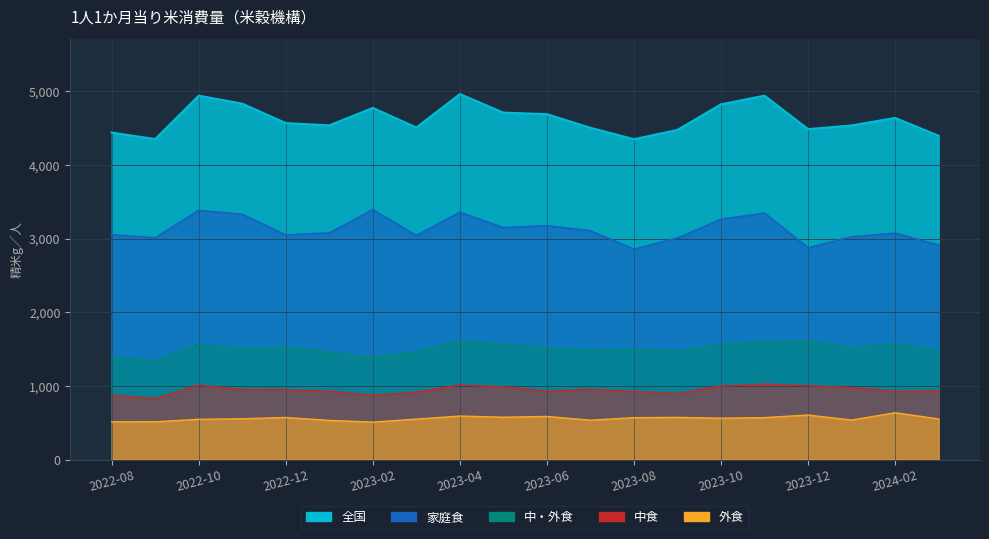

What is the sum of the 外食 values at 2023-08 and 2024-02?

1205